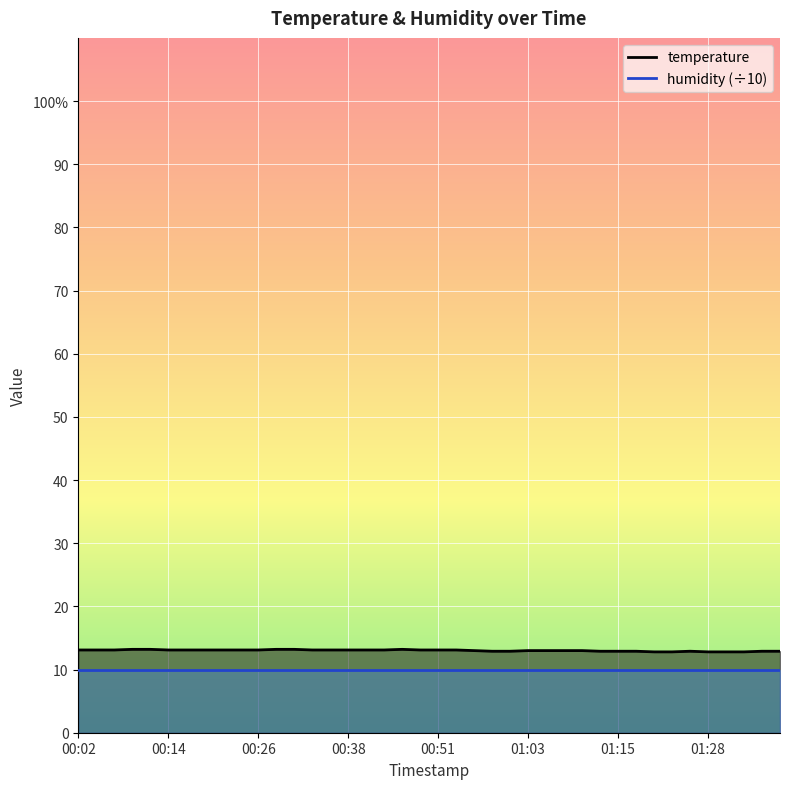

Reading left to right, transcribe all the data shown in this chart.

13.1	13.1	13.1	13.2	13.2	13.1	13.1	13.1	13.1	13.1	13.1	13.2	13.2	13.1	13.1	13.1	13.1	13.1	13.2	13.1	13.1	13.1	13.0	12.9	12.9	13.0	13.0	13.0	13.0	12.9	12.9	12.9	12.8	12.8	12.9	12.8	12.8	12.8	12.9	12.9